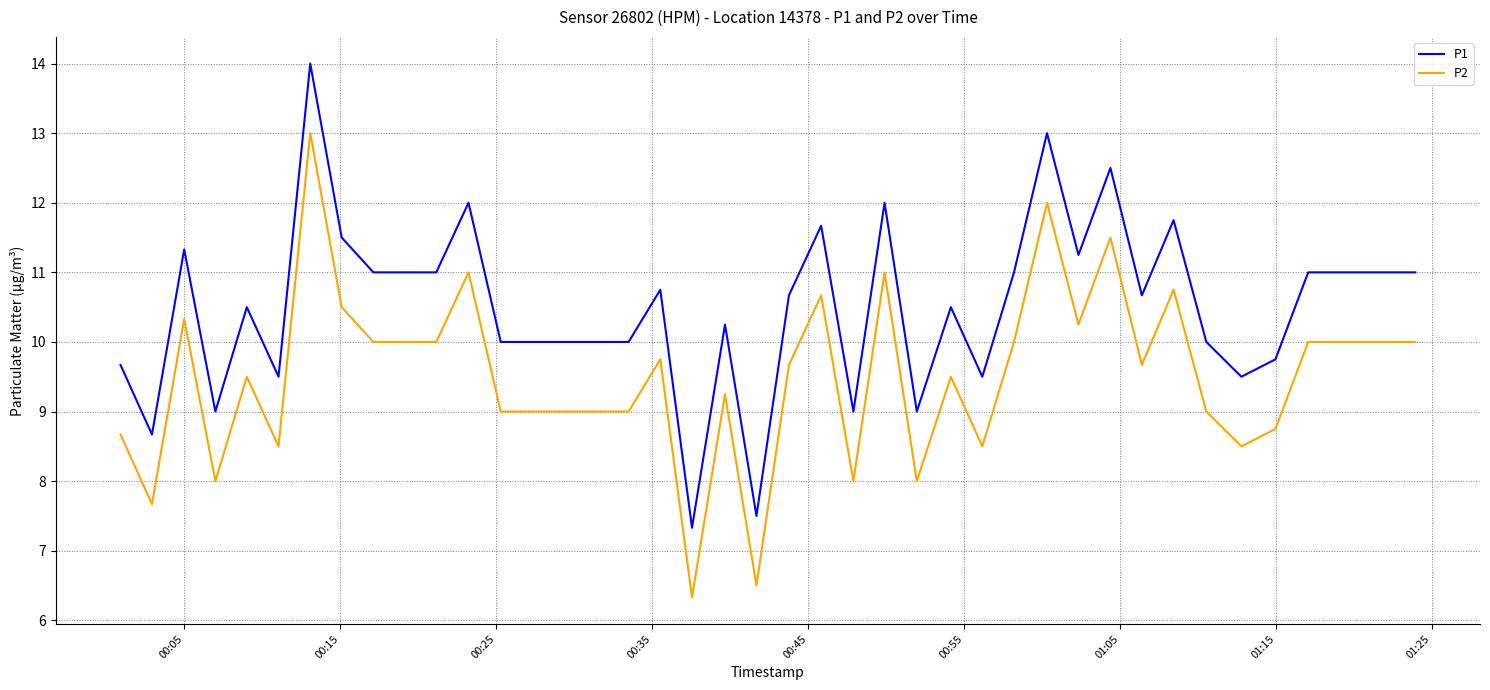

Rank the series by their maximum value, from highest to lowest.

P1, P2